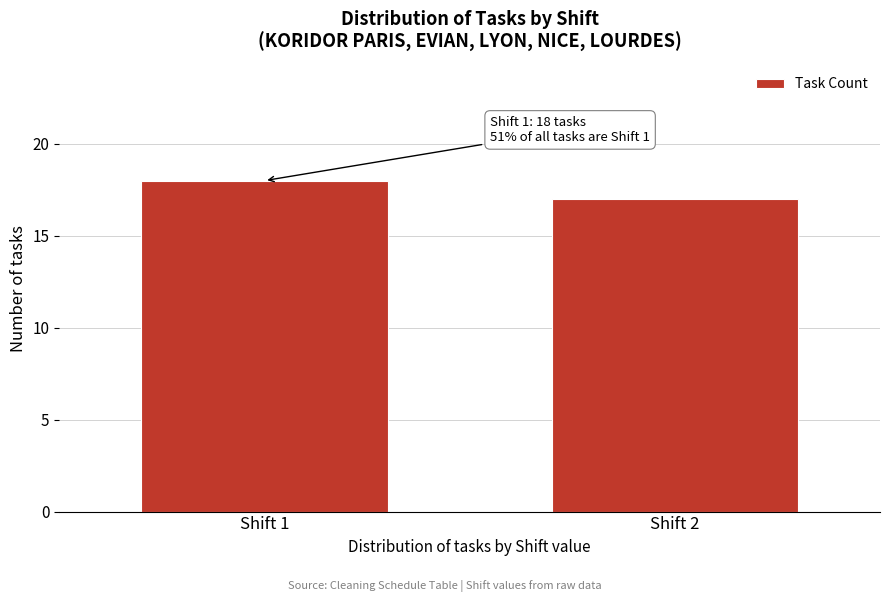

Reading right to left, what are all the values shown in this chart?

17	18